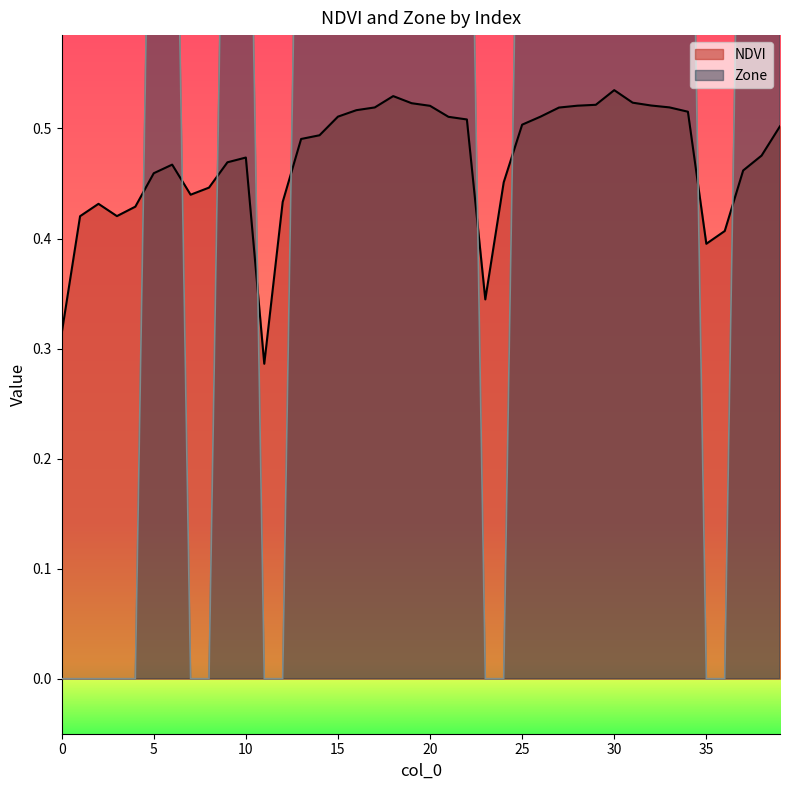

What is the total value across all series at 5?

1.5